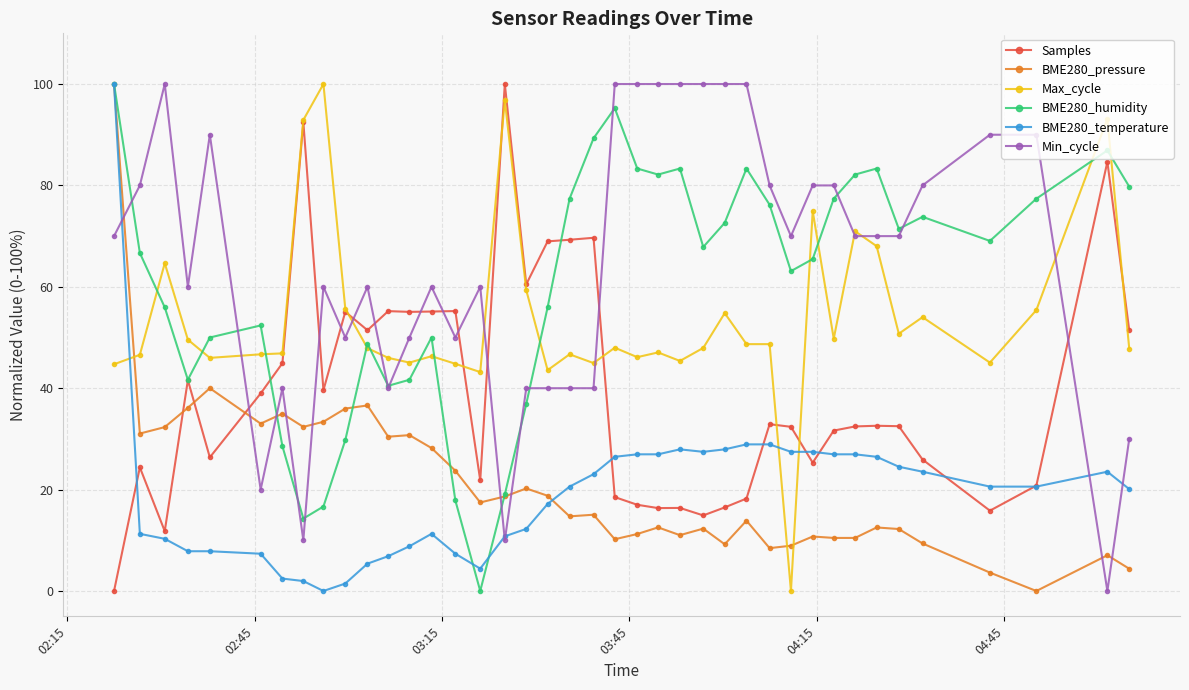

How many lines are shown in the chart?

6